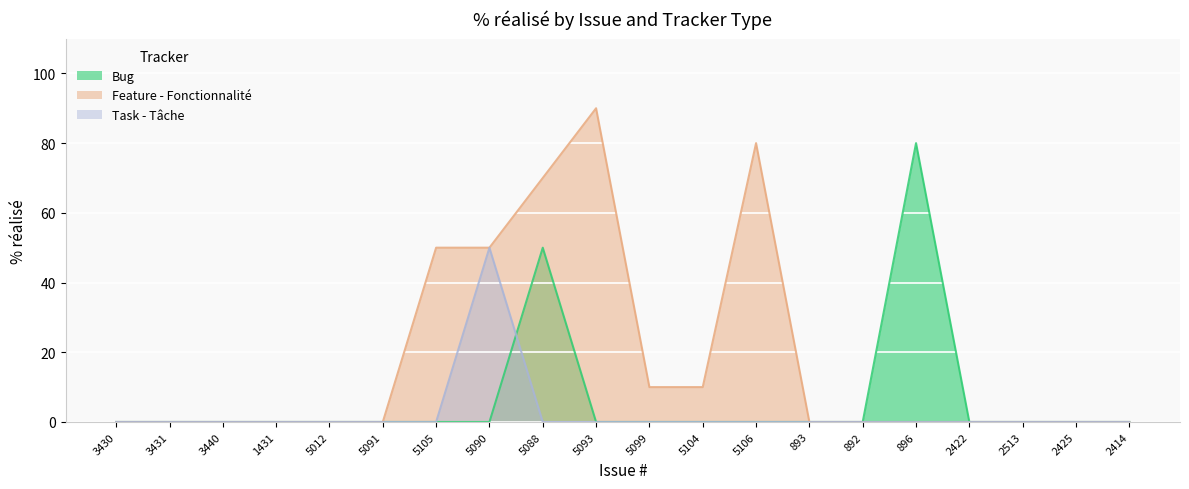

True or false: Task - Tâche has more than 0 points higher than both neighbors.

True